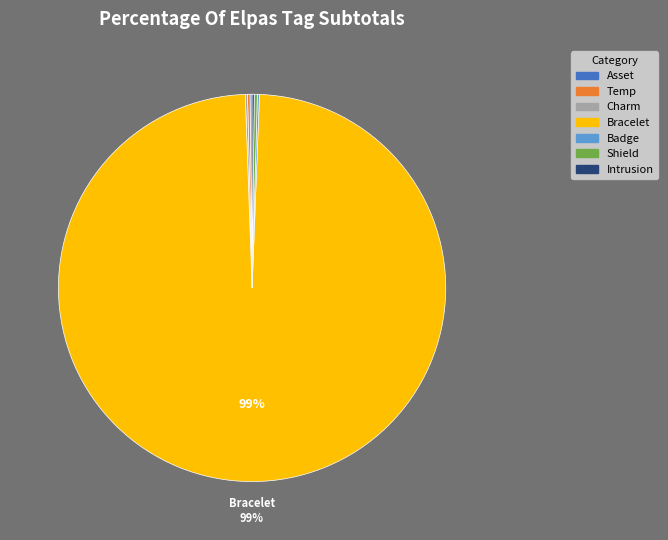

Does any single category account for the majority?

Yes